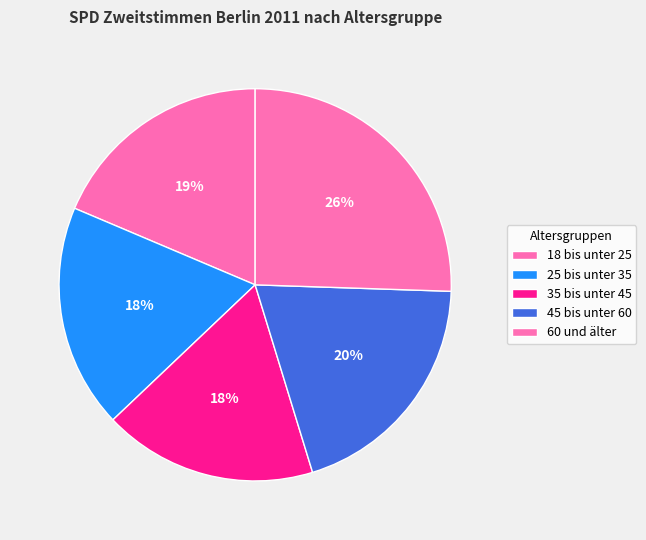

True or false: 18 bis unter 25 accounts for 31% of the total.

False